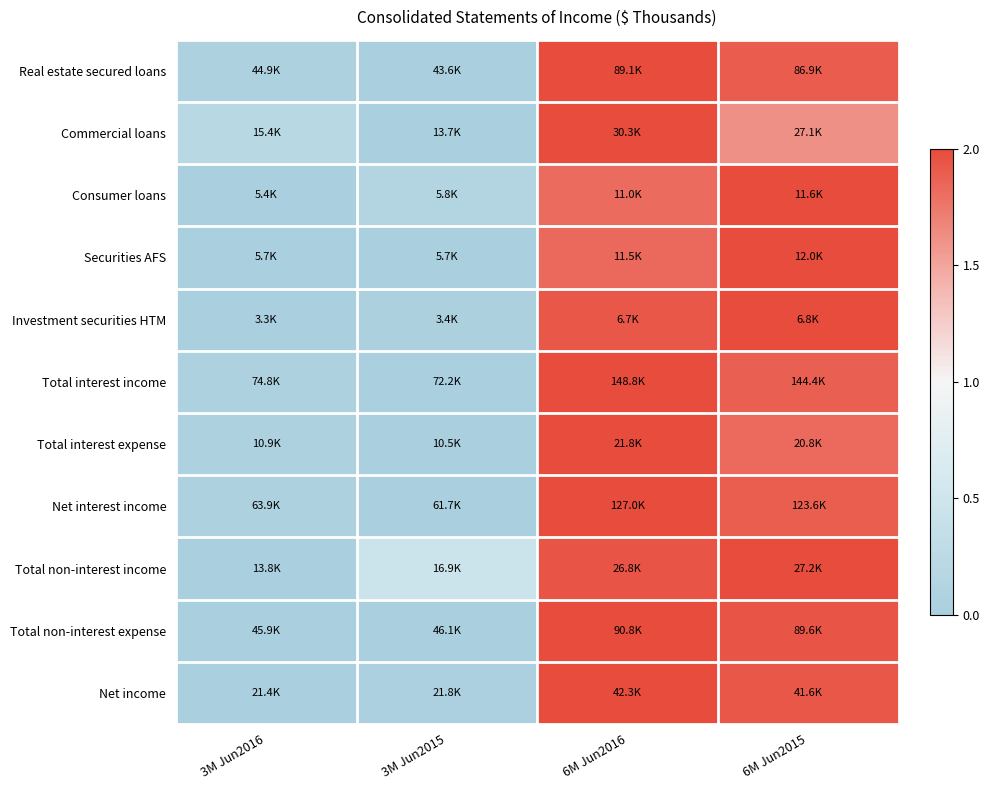

Which label corresponds to the largest value in the chart?

6M Jun2016